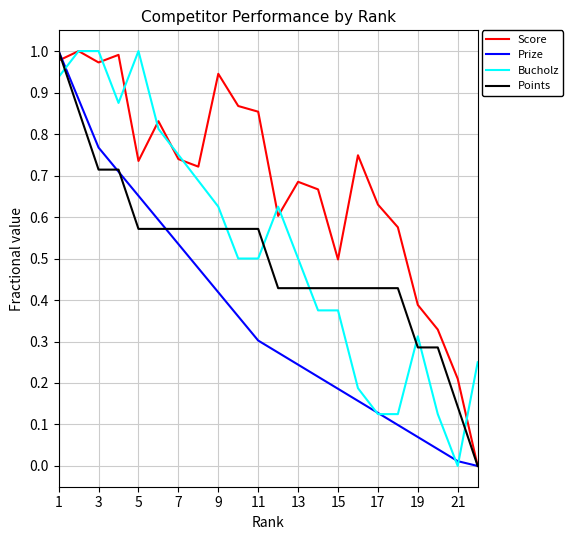

Which series has the largest total across all categories?

Score